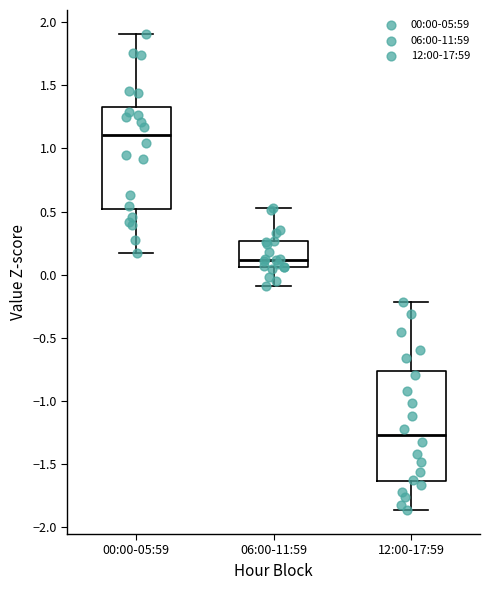

Which box has the highest median line?

00:00-05:59